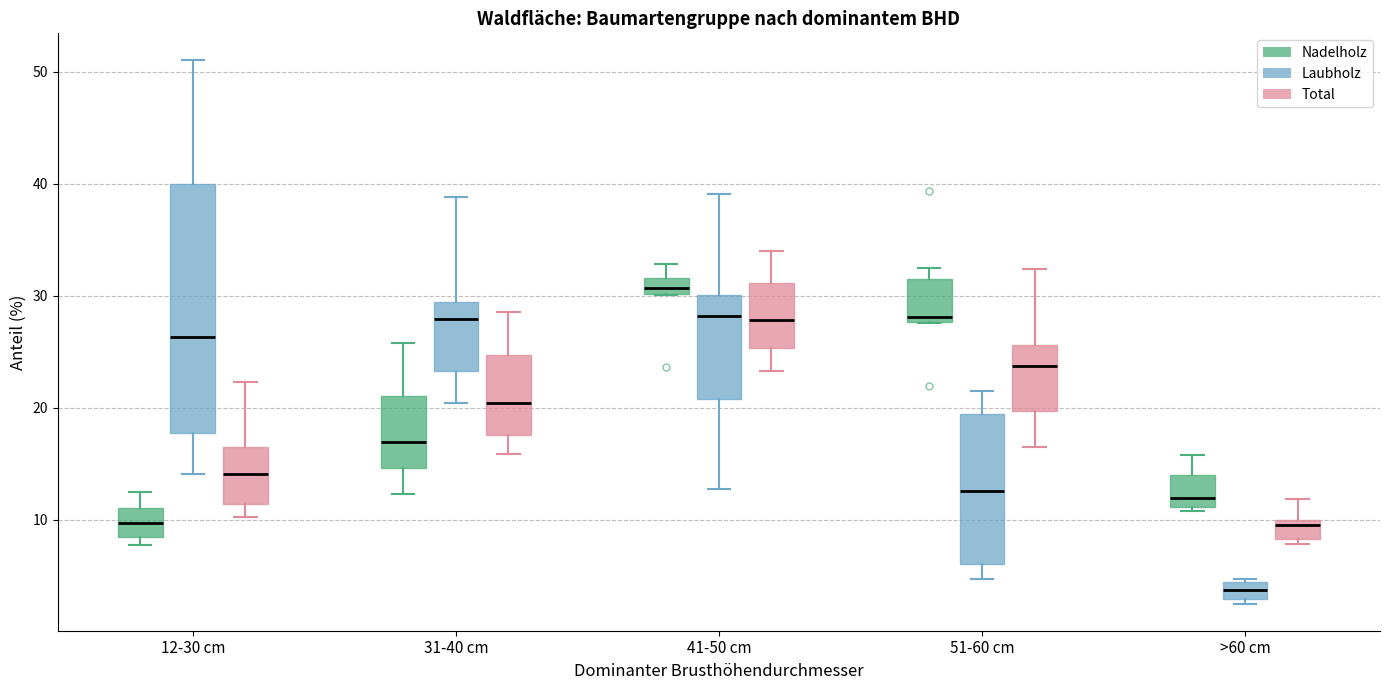

Comparing the boxes themselves (not the whiskers), which one is the tallest?

12-30 cm (Laubholz)